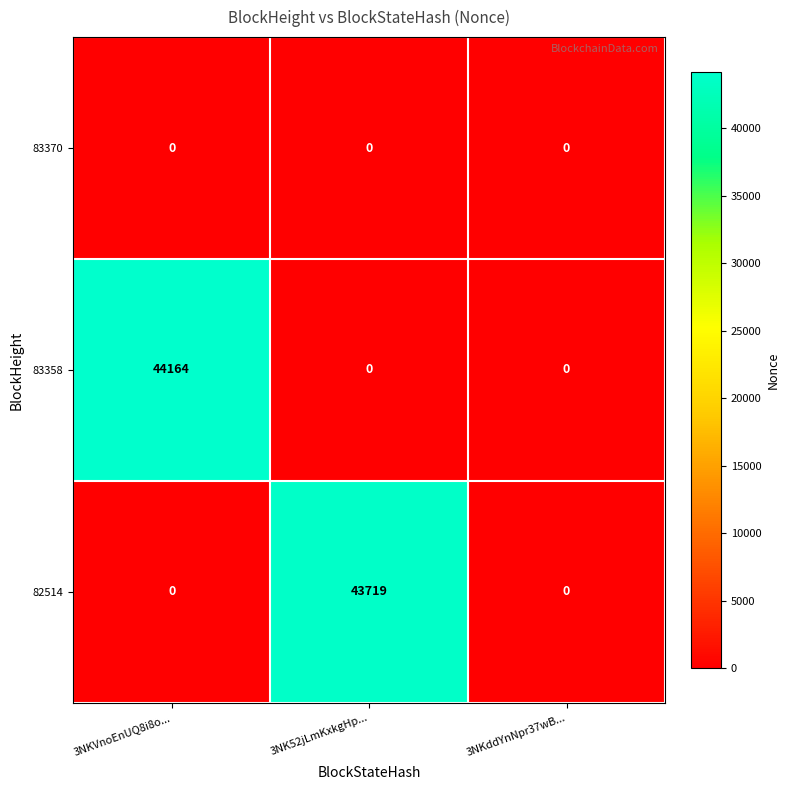

Which series has the largest total across all categories?

83358